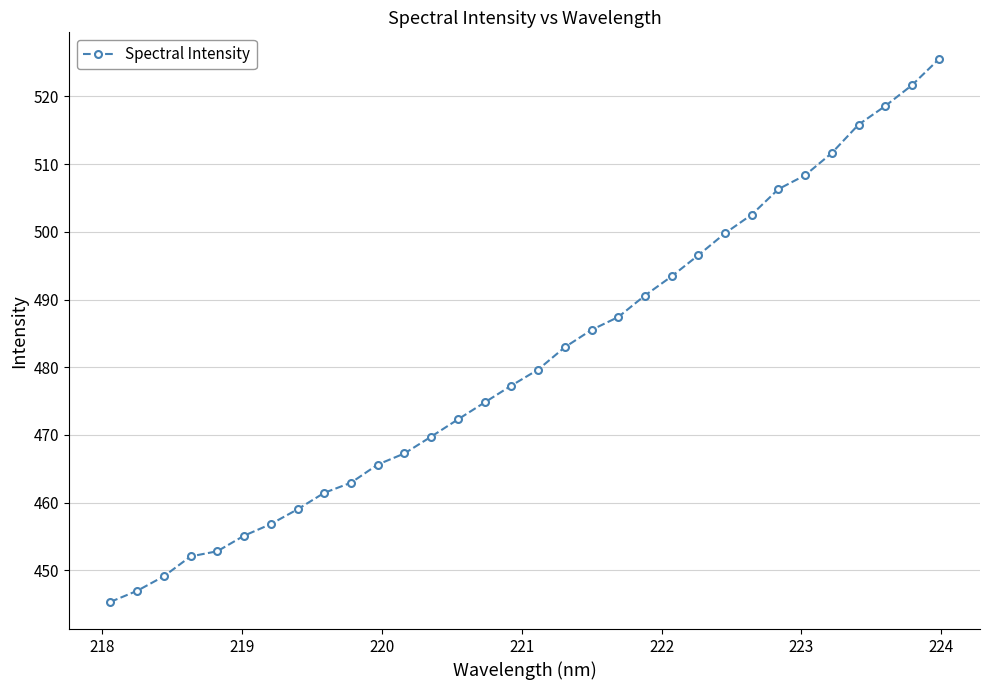

What is the value of the 1st point from the left?

445.3